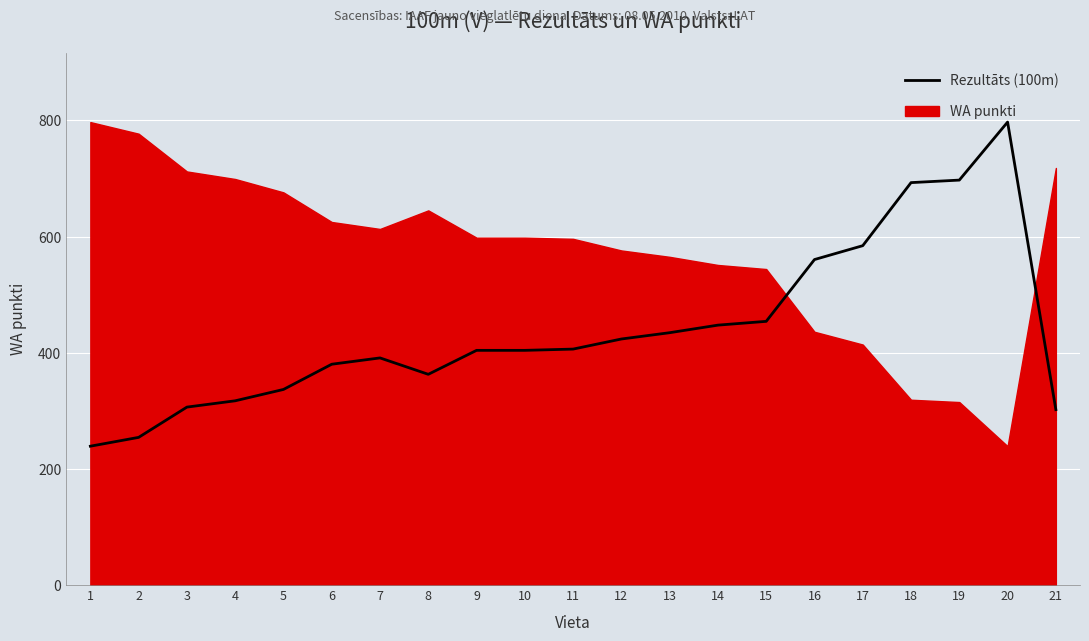

How many interior local peaks (higher than both neighbors) does the data have?

2